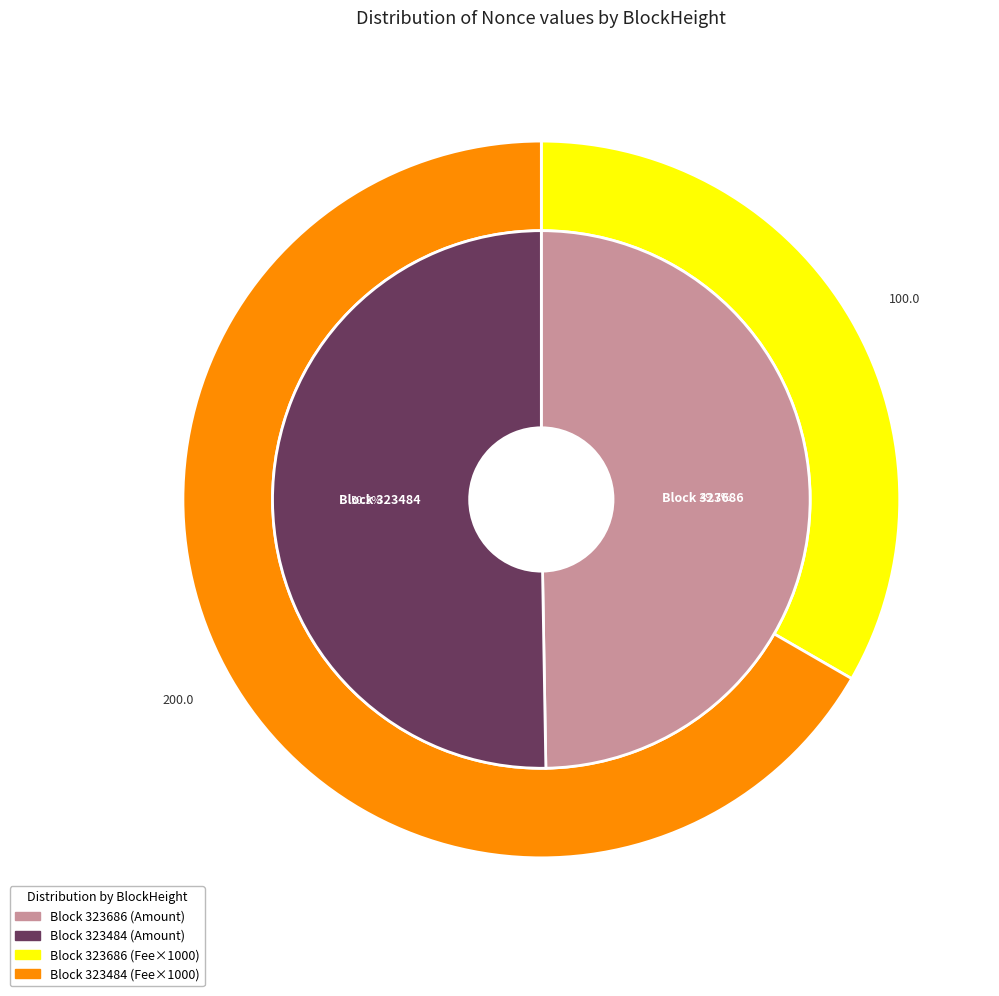

True or false: 323484 accounts for 99% of the total.

False